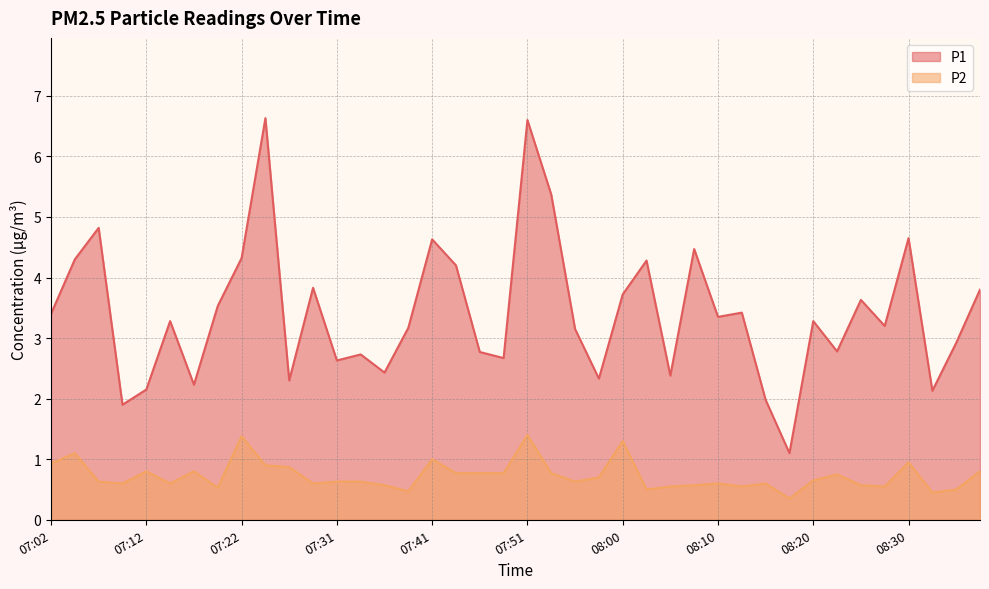

Rank the categories by P1 value from lowest to highest.

08:17, 07:09, 08:15, 08:32, 07:12, 07:17, 07:26, 07:58, 08:05, 07:36, 07:31, 07:48, 07:34, 07:46, 08:22, 08:35, 07:55, 07:39, 08:27, 07:14, 08:20, 08:10, 07:02, 08:12, 07:19, 08:25, 08:00, 08:37, 07:29, 07:43, 08:03, 07:05, 07:22, 08:08, 07:41, 08:30, 07:07, 07:53, 07:51, 07:24